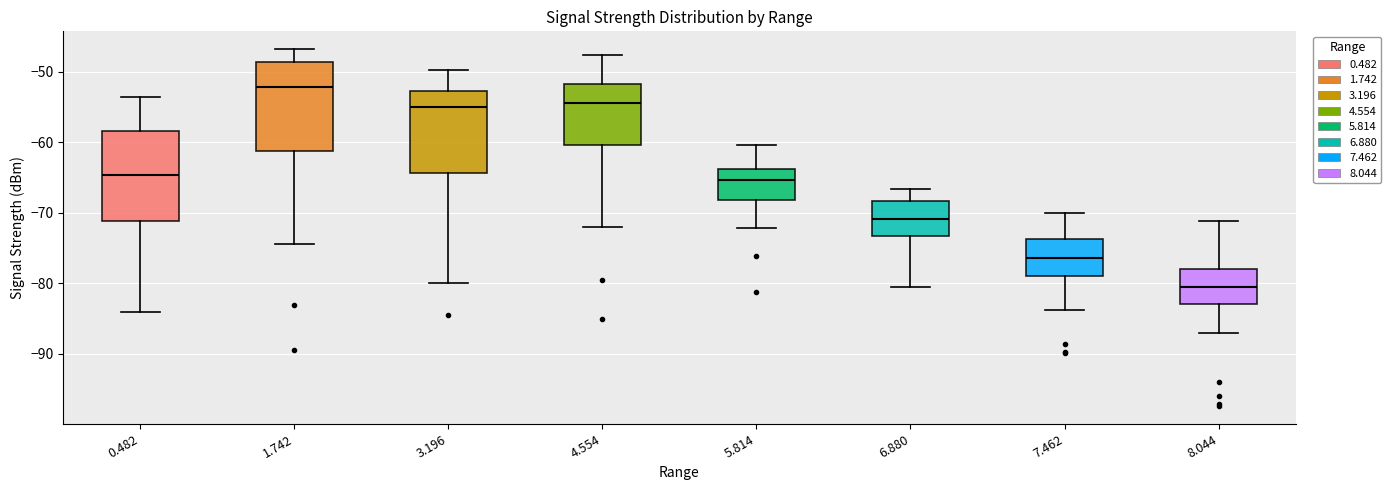

Reading left to right, transcribe this box plot: for each box, give where its median line is, the range the box spans, and where its two whiskers end, as read against the y-axis. The values are not printed on the chart, so give them approximately, as read against the axis.

0.482: median -65, box -71 to -58, whiskers -84 to -54
1.742: median -52, box -61 to -49, whiskers -74 to -47
3.196: median -55, box -64 to -53, whiskers -80 to -50
4.554: median -54, box -60 to -52, whiskers -72 to -48
5.814: median -65, box -68 to -64, whiskers -72 to -60
6.880: median -71, box -73 to -68, whiskers -80 to -67
7.462: median -76, box -79 to -74, whiskers -84 to -70
8.044: median -81, box -83 to -78, whiskers -87 to -71